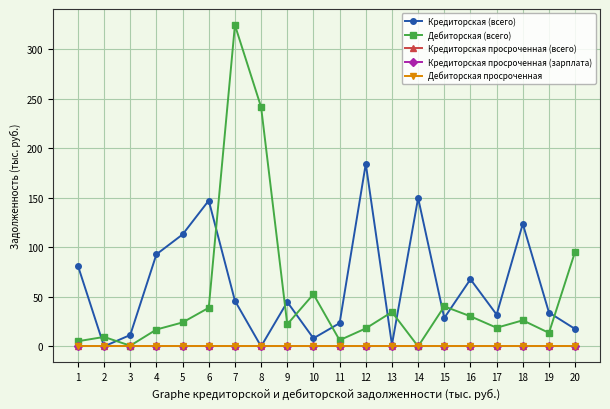

True or false: Дебиторская просроченная has more than 1 points higher than both neighbors.

False